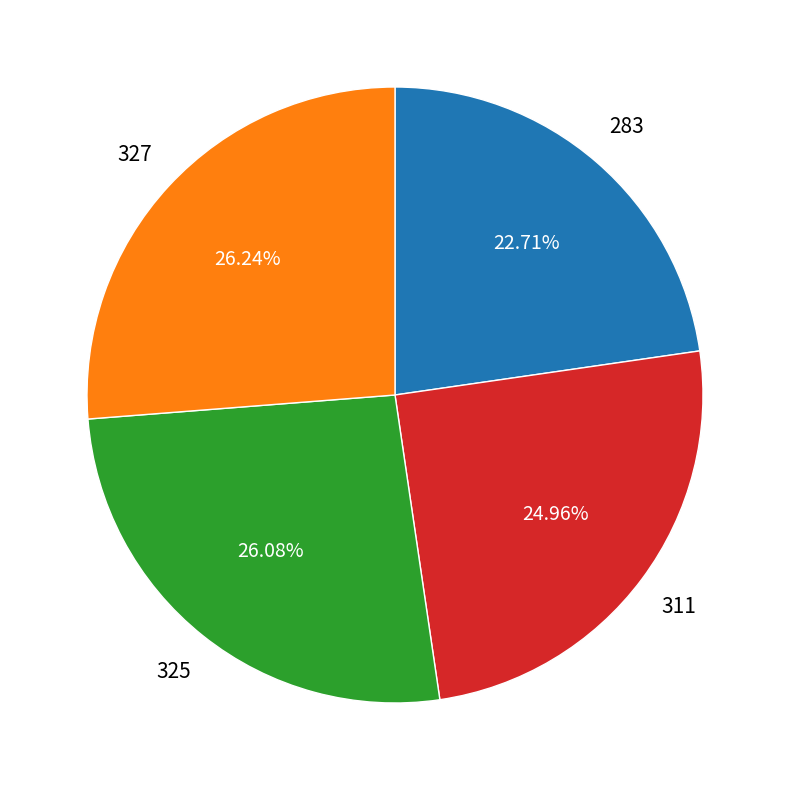

Is there any slice that represents more than half of the pie?

No